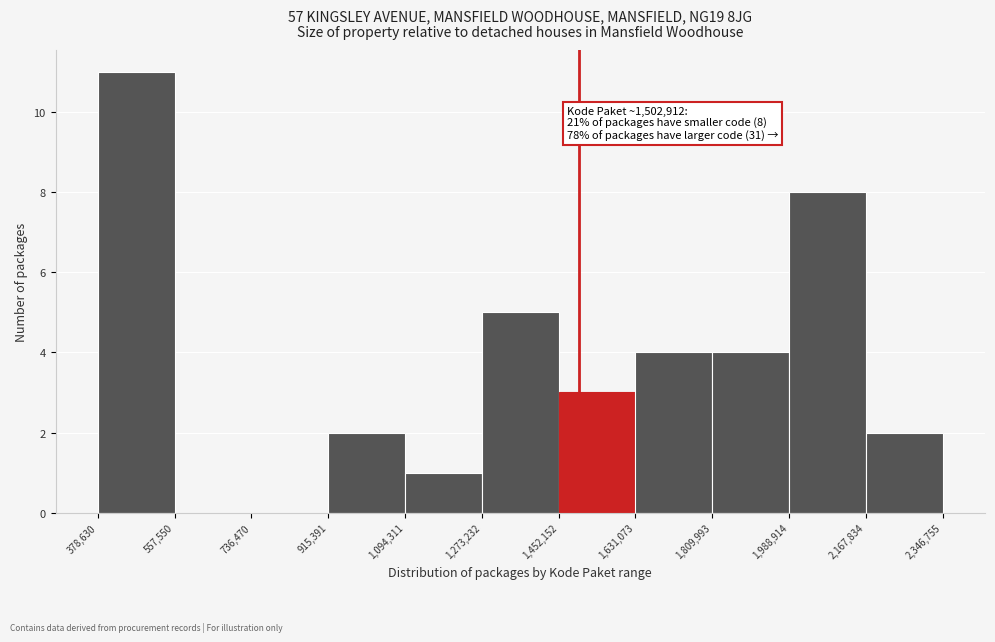

Over which range of the x-axis is the bar tallest?

378,630 to 557,550